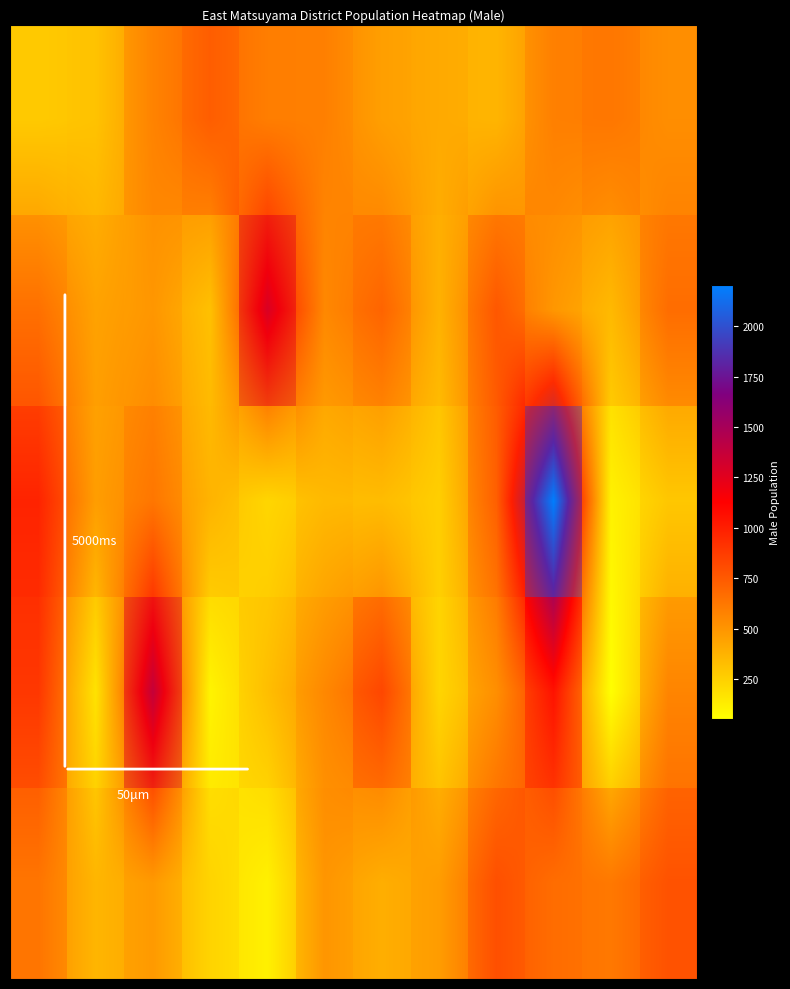

Between 5 and 7, which is larger?

5